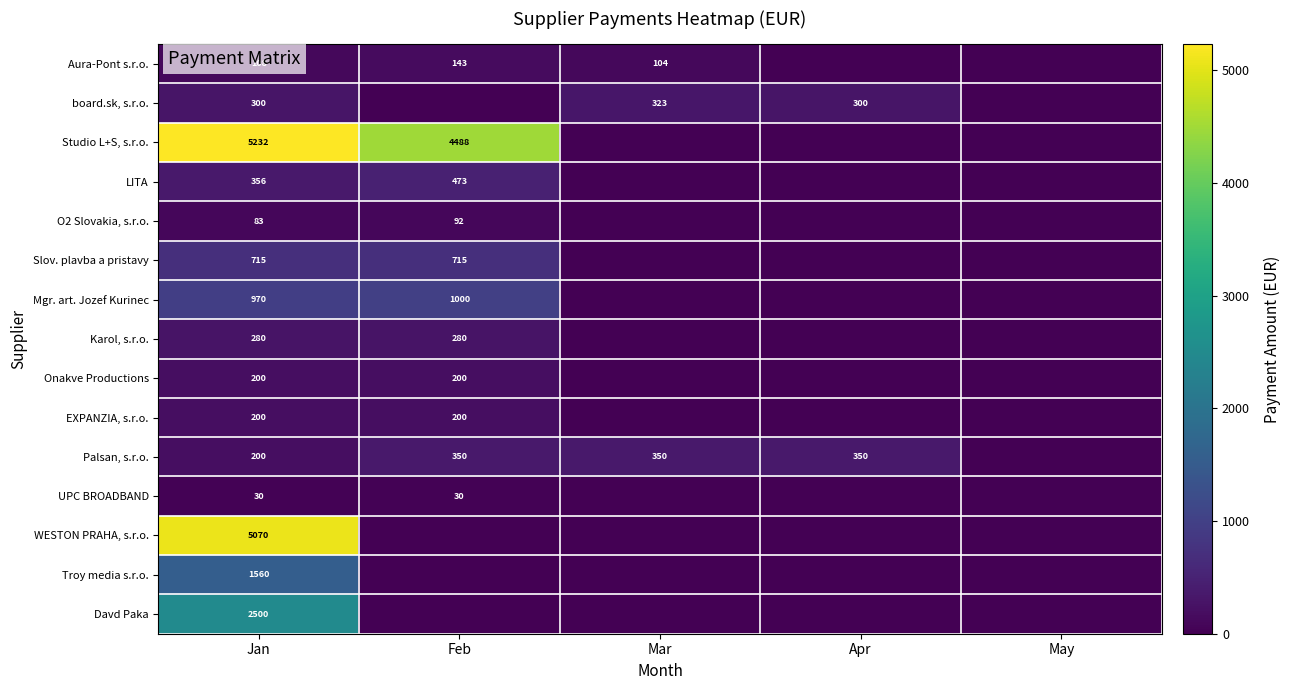

What is the total value across all series at Apr?

650.0